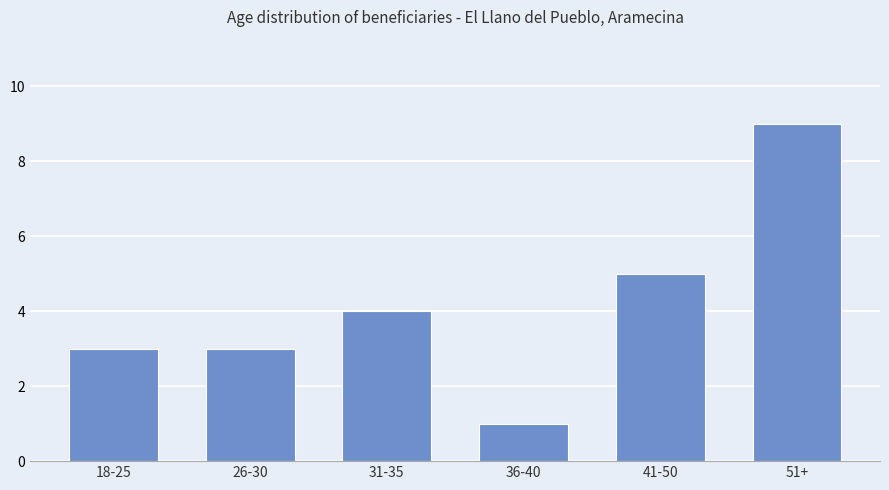

Does the chart contain stacked bars?

No